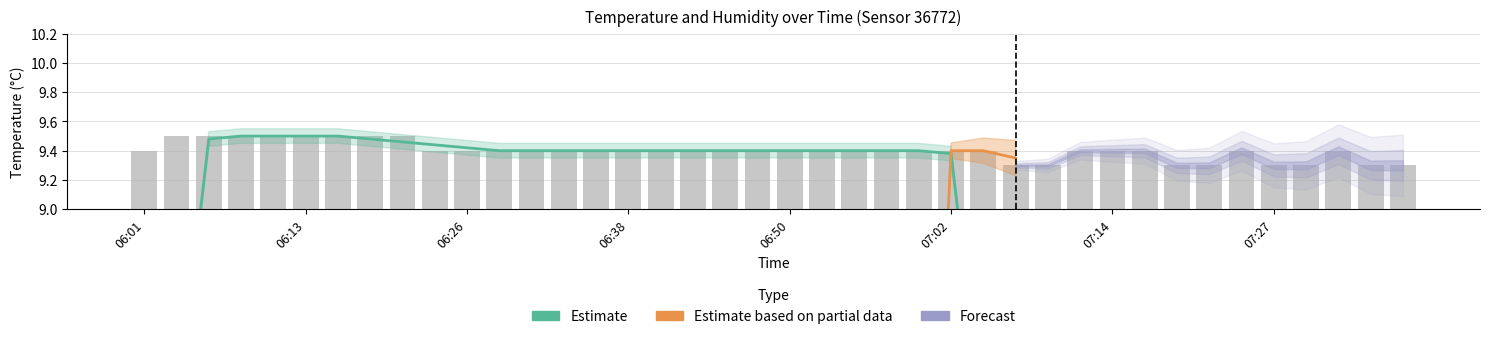

How many categories are shown in the chart?

40